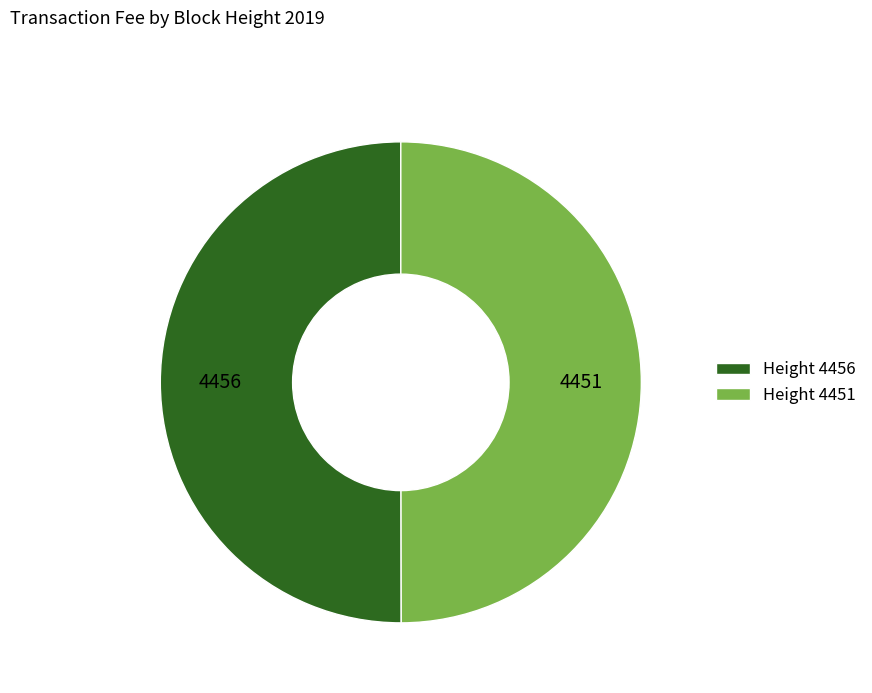

How many slices are in this pie chart?

2